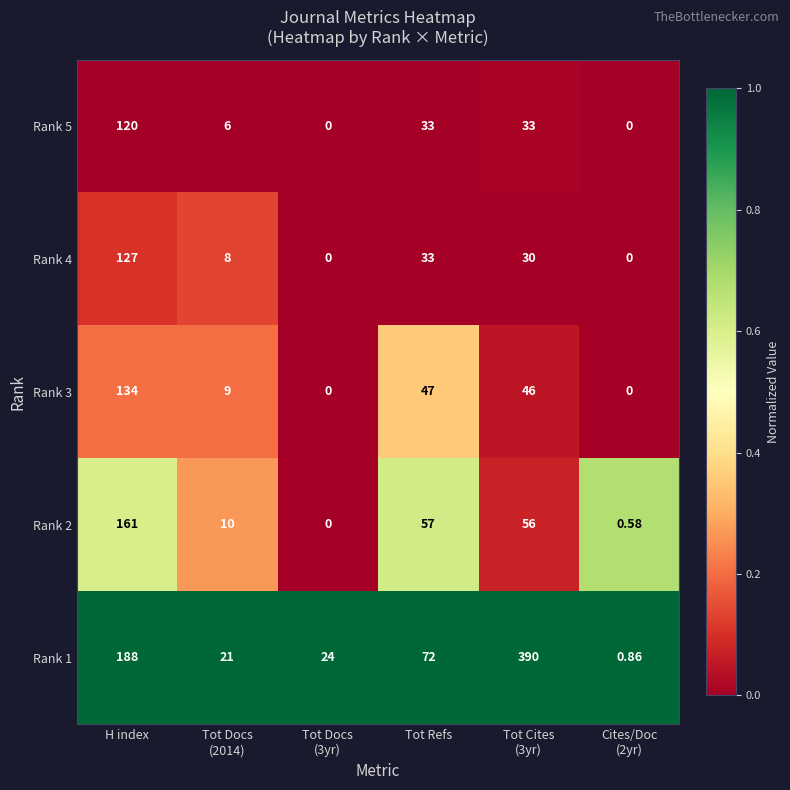

Where is Rank 4 nearest to the value 63?

Tot Refs